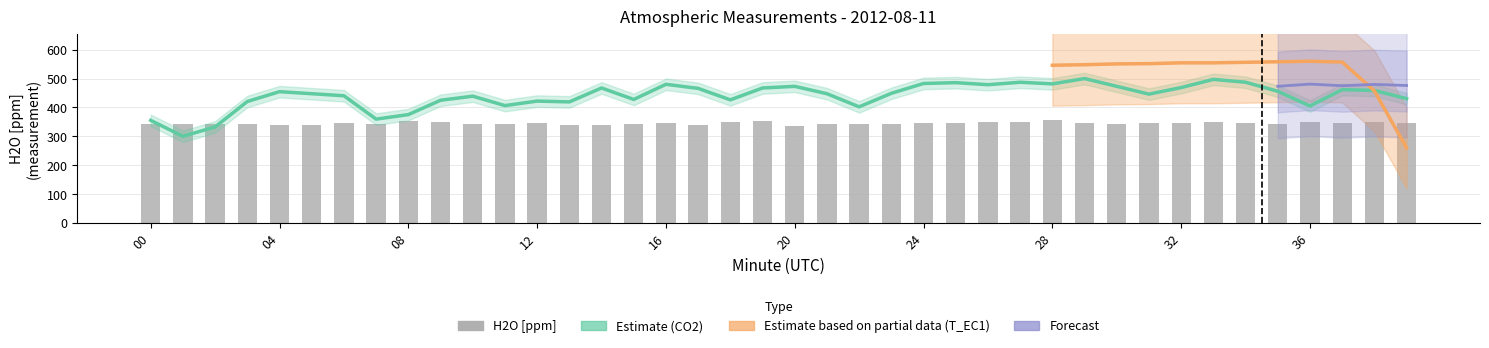

How many categories are shown in the chart?

40